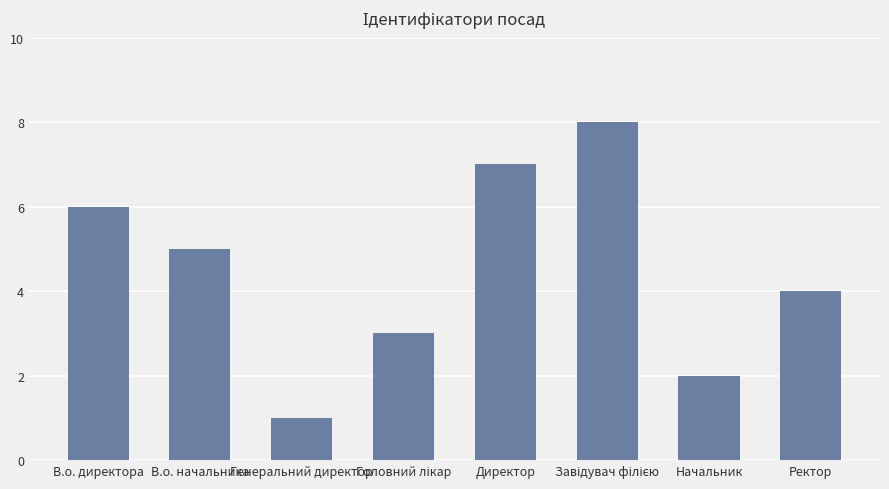

True or false: the data shows 5 at В.о. начальника.

True